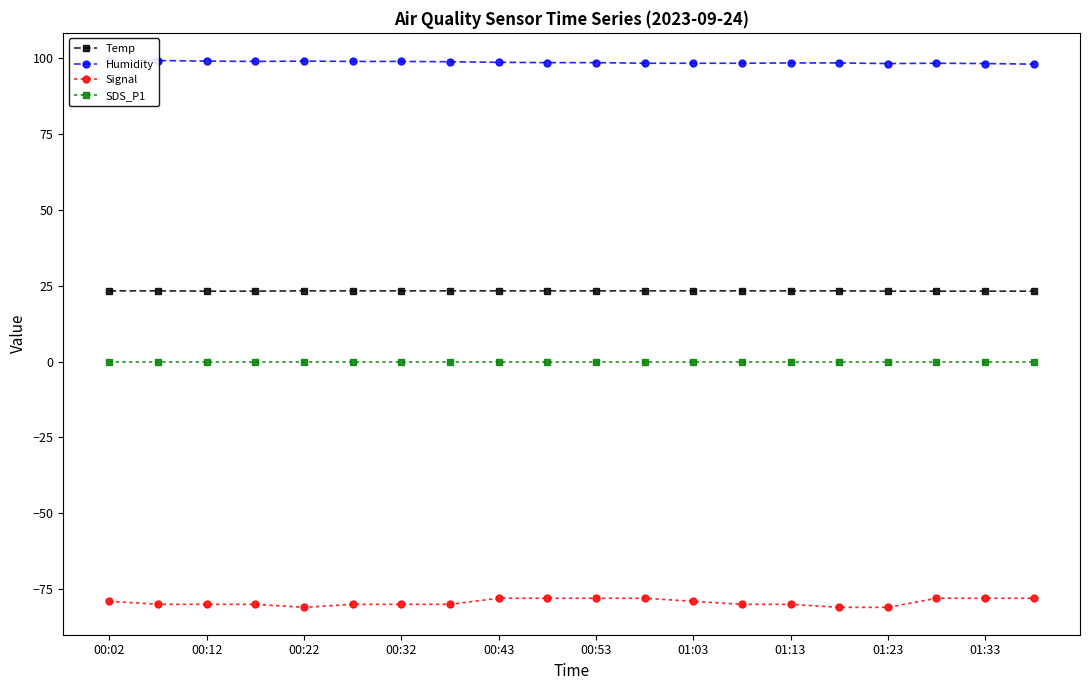

Reading left to right, list all the values displayed in this chart.

Temp: 23.3	23.3	23.2	23.2	23.3	23.3	23.3	23.3	23.3	23.3	23.3	23.3	23.3	23.3	23.3	23.3	23.2	23.2	23.2	23.2
Humidity: 99.3	99.2	99.0	98.9	99.0	98.9	98.9	98.8	98.6	98.5	98.5	98.3	98.3	98.3	98.4	98.4	98.2	98.3	98.2	98.0
Signal: -79.0	-80.0	-80.0	-80.0	-81.0	-80.0	-80.0	-80.0	-78.0	-78.0	-78.0	-78.0	-79.0	-80.0	-80.0	-81.0	-81.0	-78.0	-78.0	-78.0
SDS_P1: 0.0	0.0	0.0	0.0	0.0	0.0	0.0	0.0	0.0	0.0	0.0	0.0	0.0	0.0	0.0	0.0	0.0	0.0	0.0	0.0